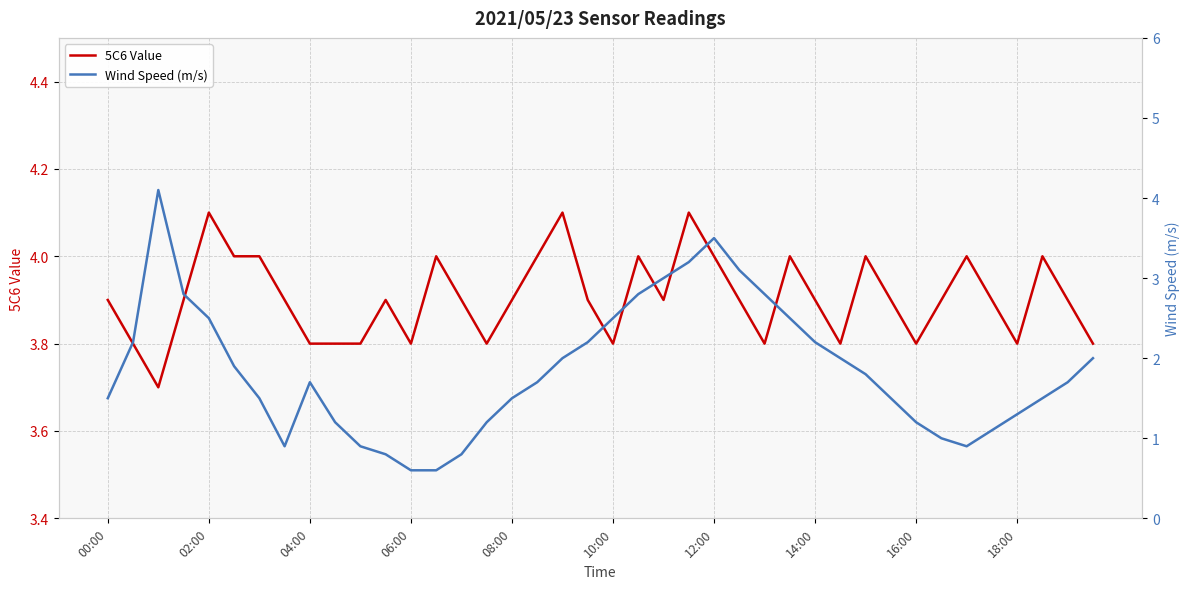

The 5C6 Value series shows 3.8 at 04:00. True or false?

True